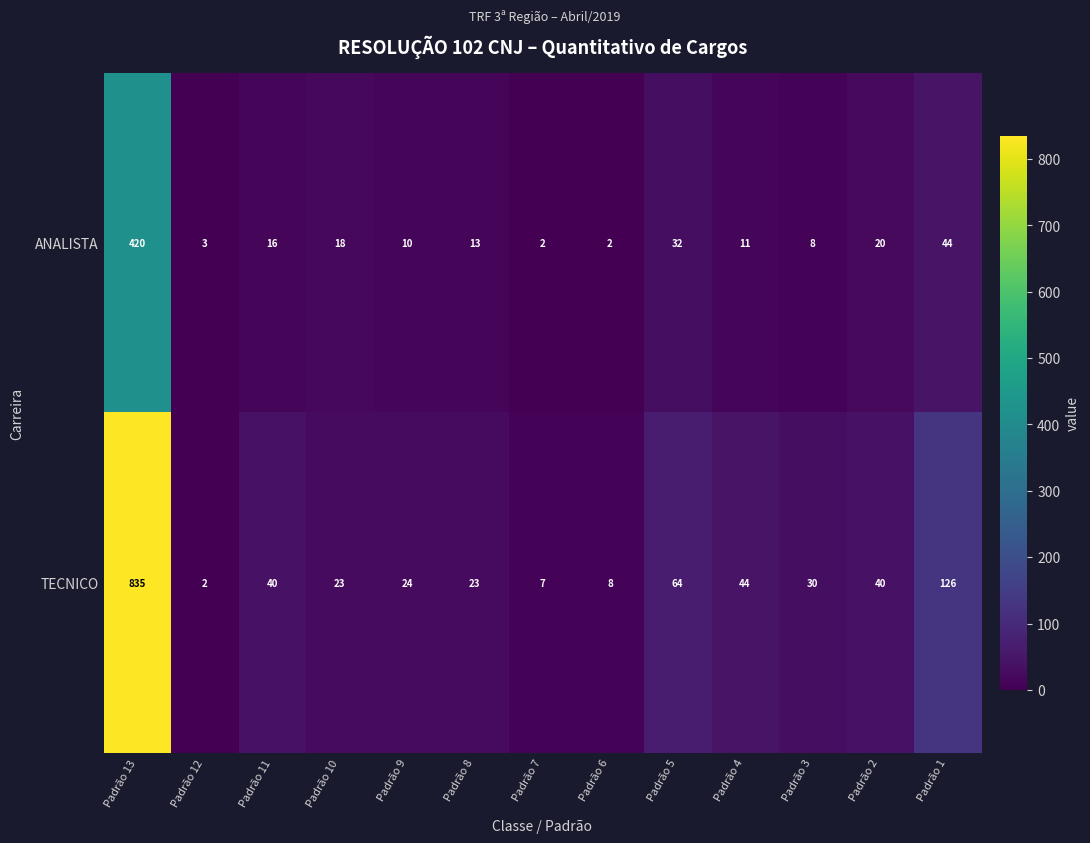

Which series has the largest total across all categories?

TECNICO